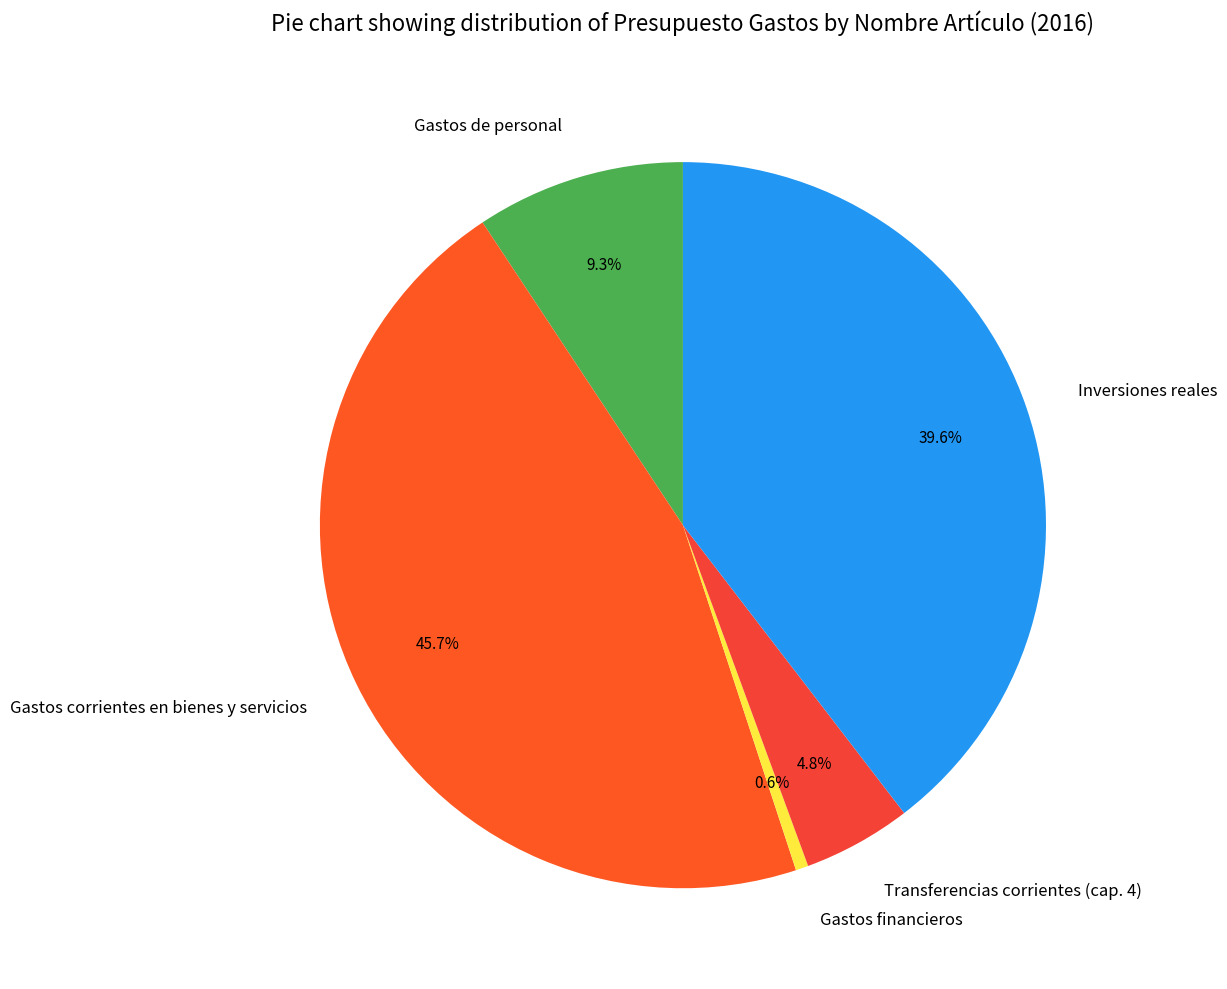

To the nearest percent, what is the combined percentage of Inversiones reales and Gastos de personal?

49%